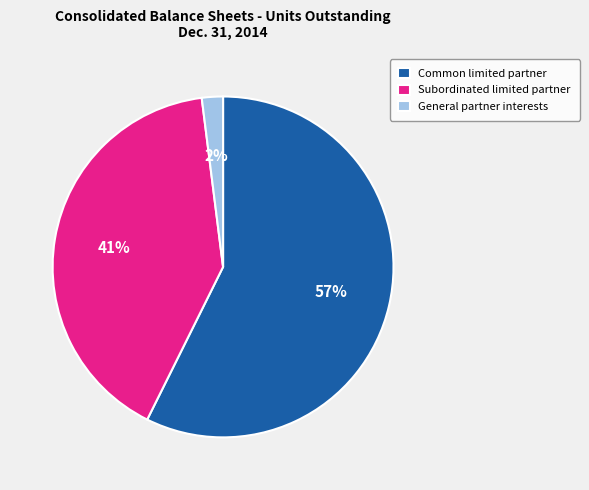

Which slice represents more than half of the pie?

Common limited partner